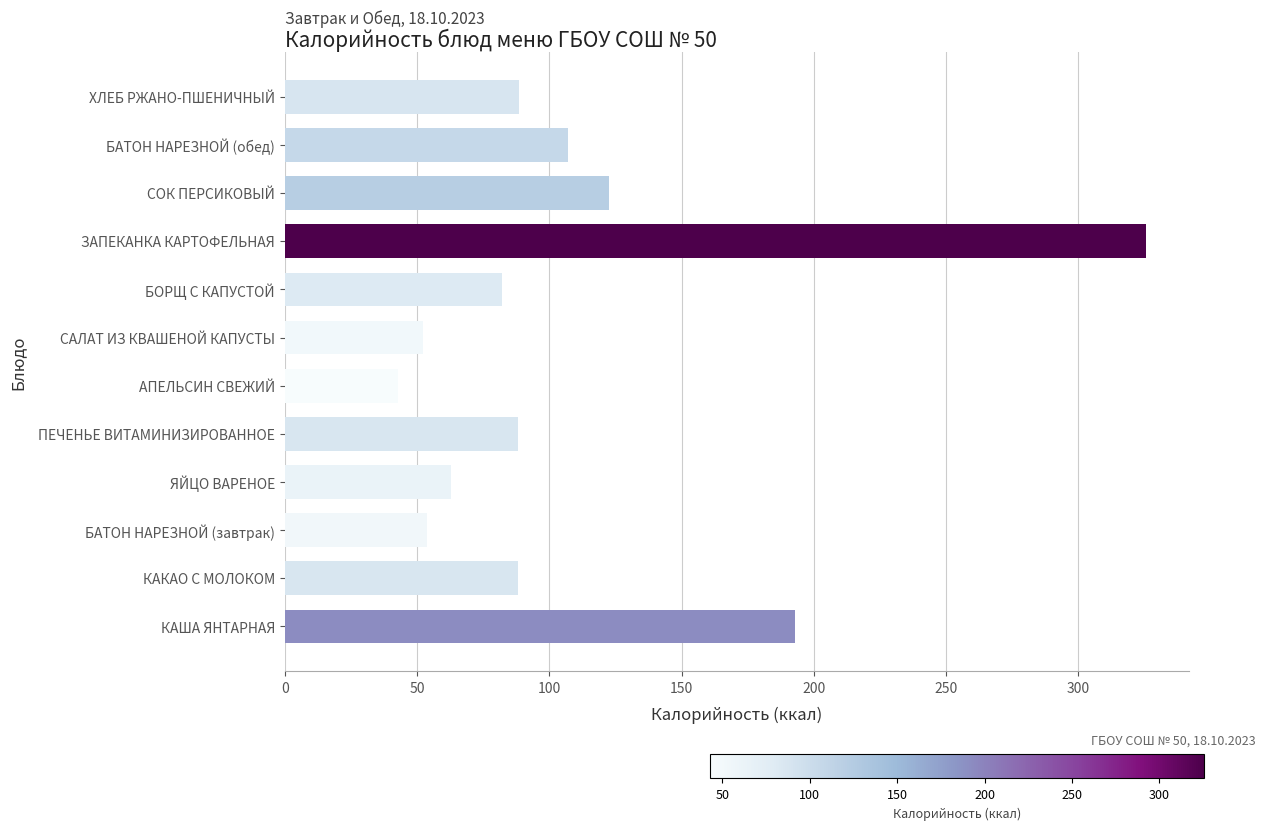

What is the difference between the maximum and second lowest values?

273.2